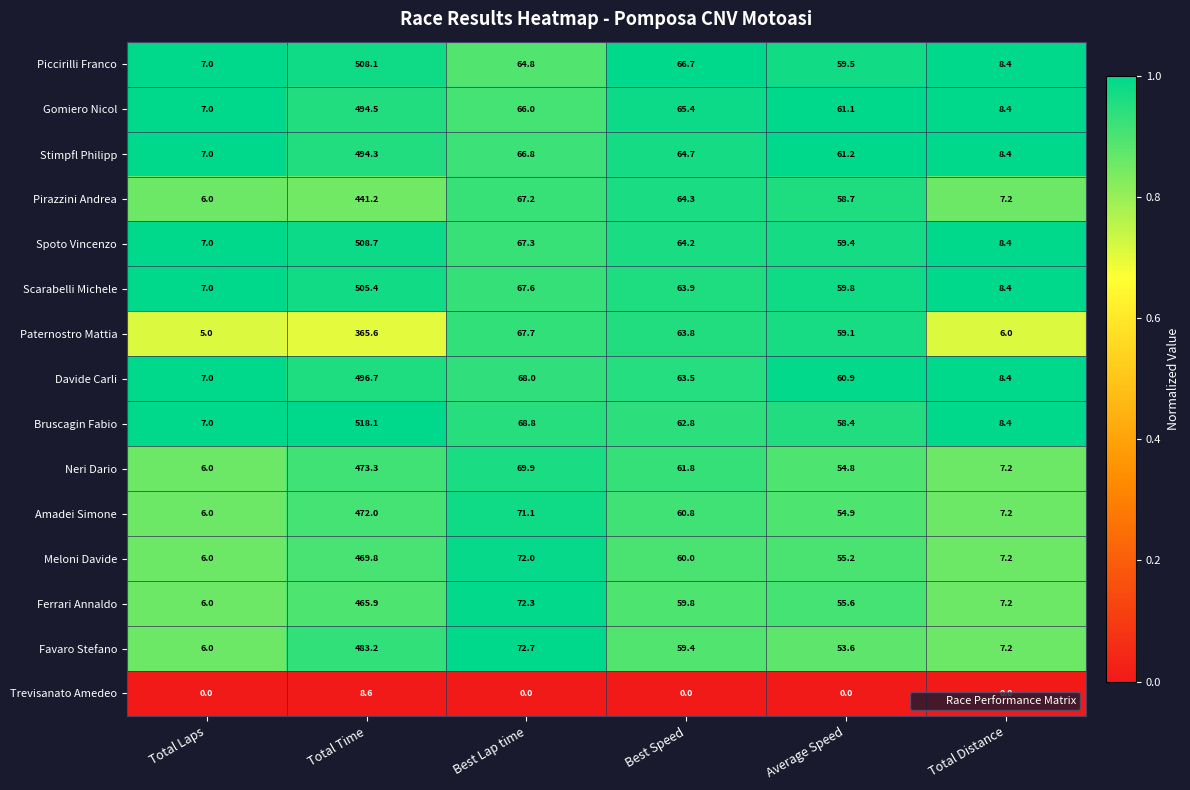

Which category has the highest value across all series?

Total Time